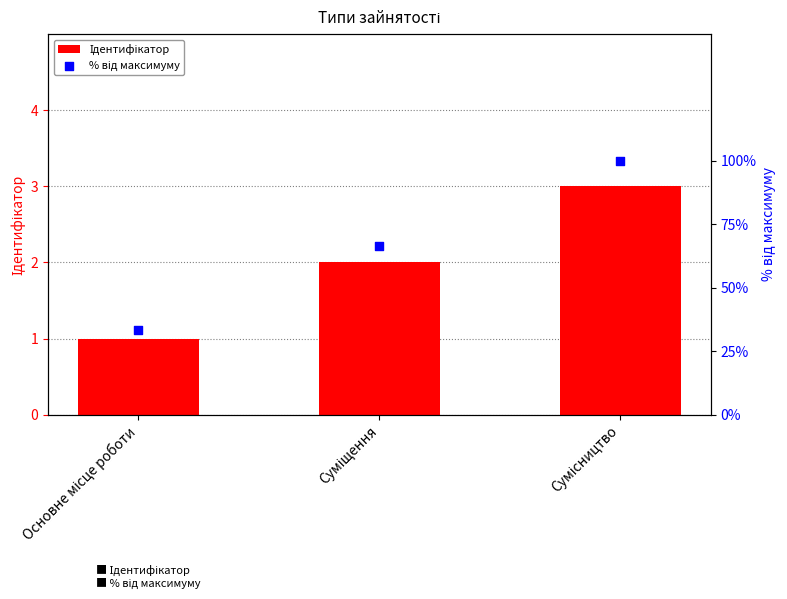

What is the total value across all series at Суміщення?

68.7